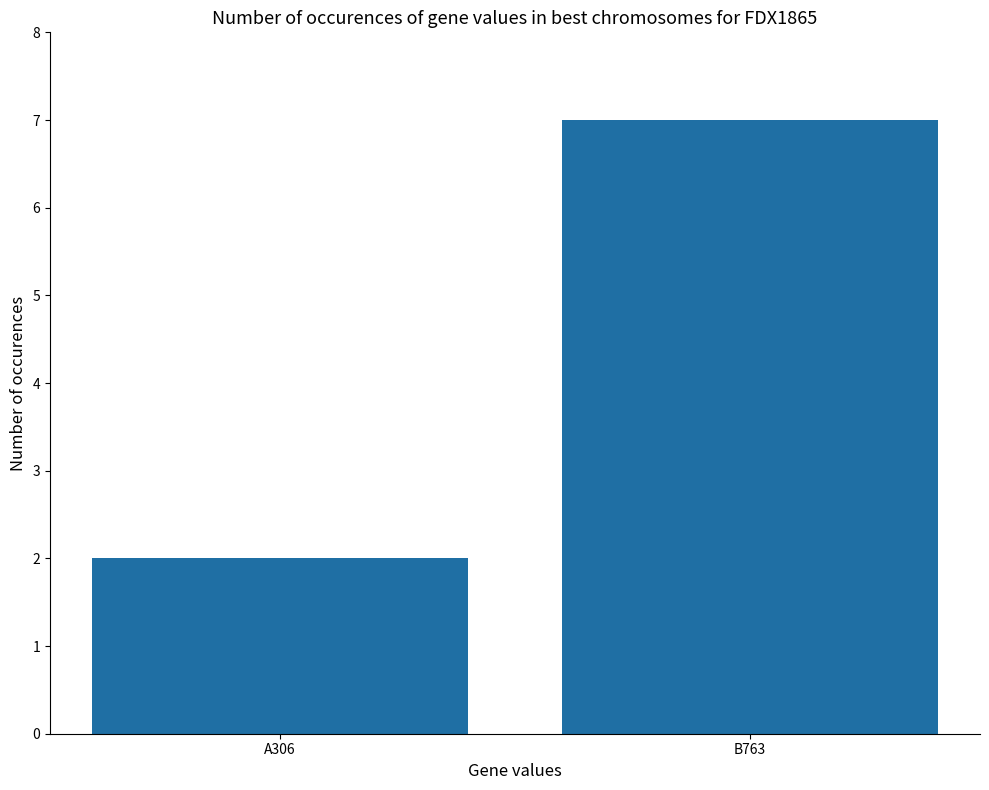

Between B763 and A306, which is larger?

B763